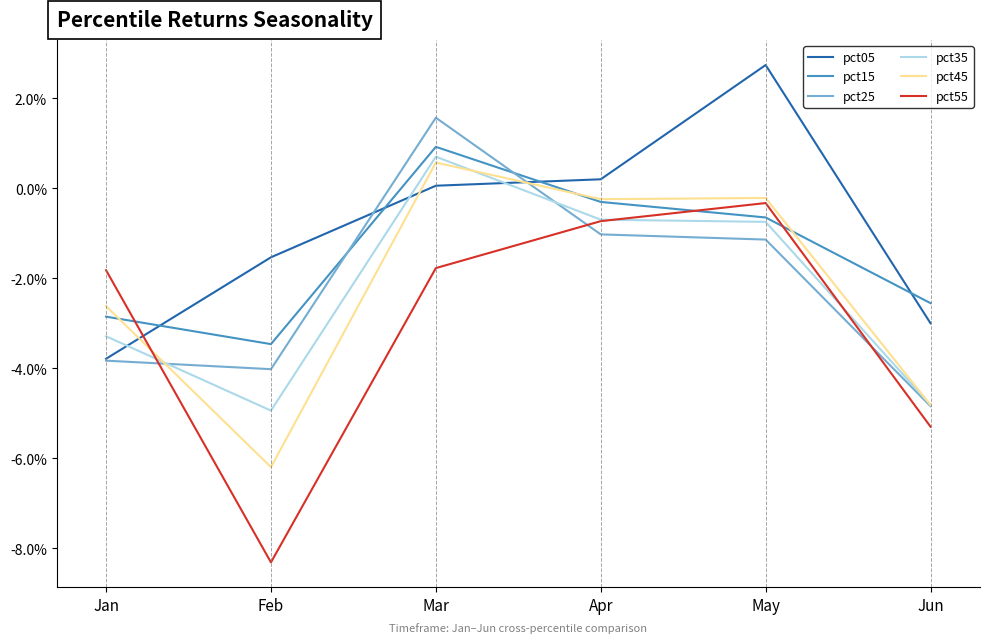

After their last crossing, which series has the higher values: pct15 or pct55?

pct15